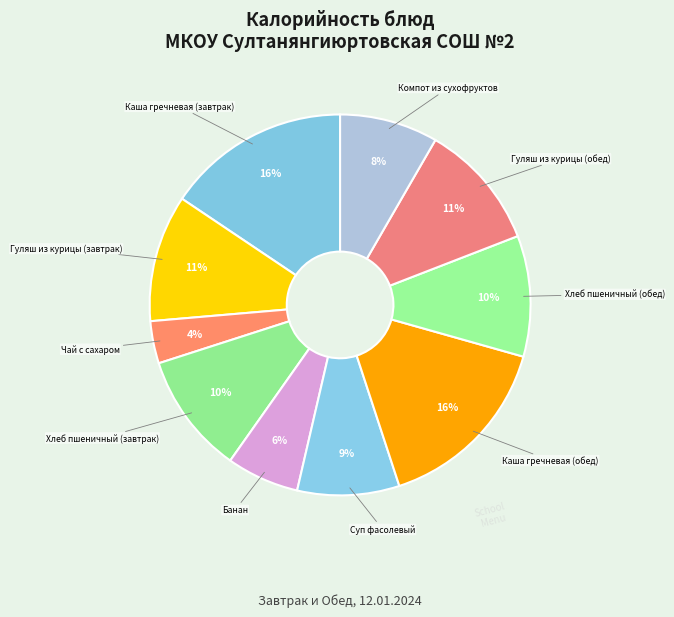

How many slices are in this pie chart?

10